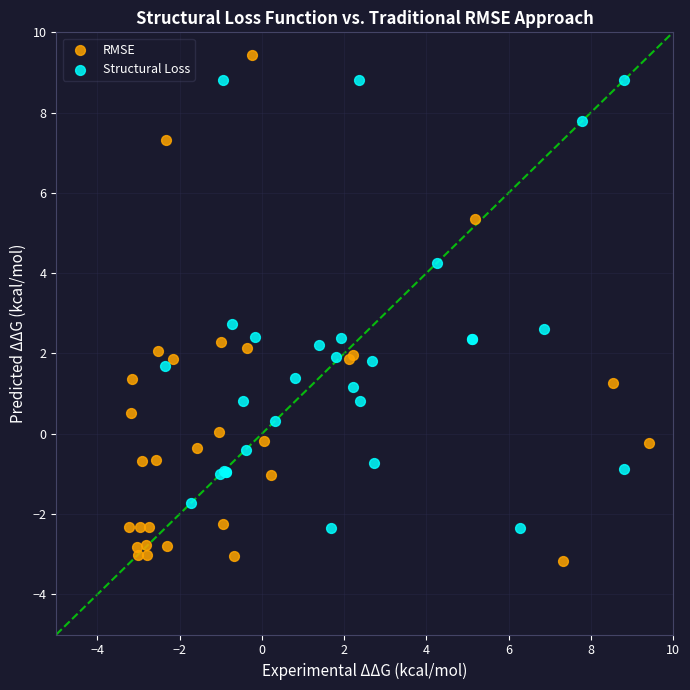

Which series reaches the maximum Y coordinate?

RMSE